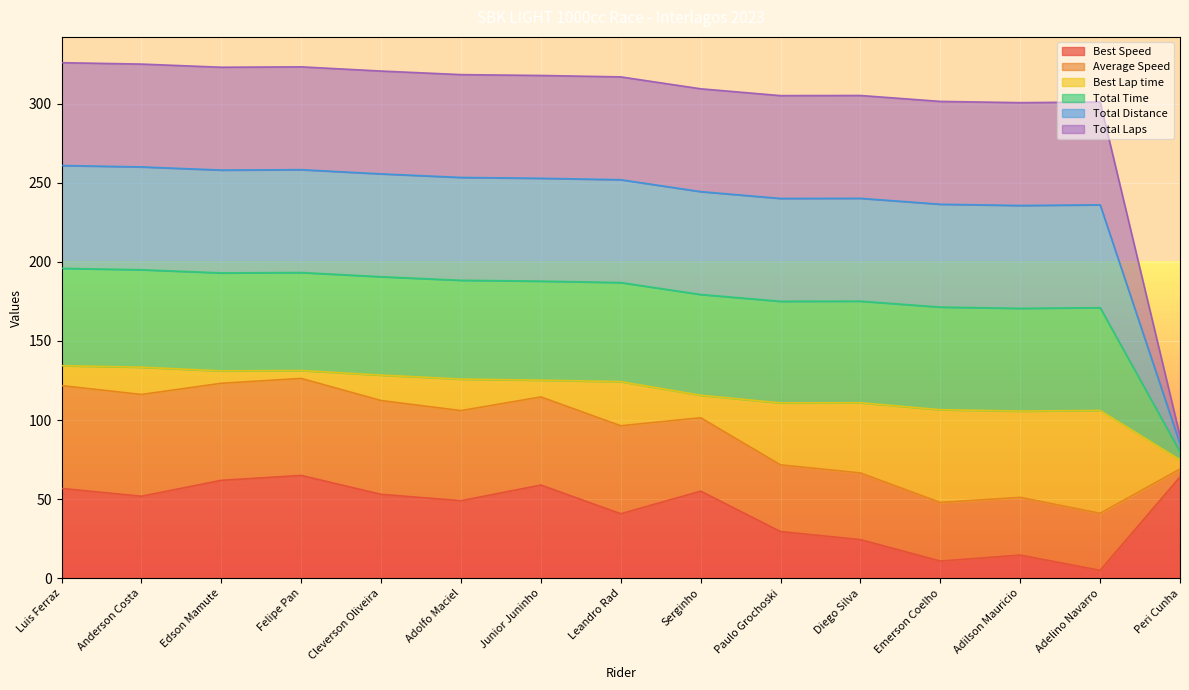

True or false: Average Speed and Total Laps cross at least once.

False